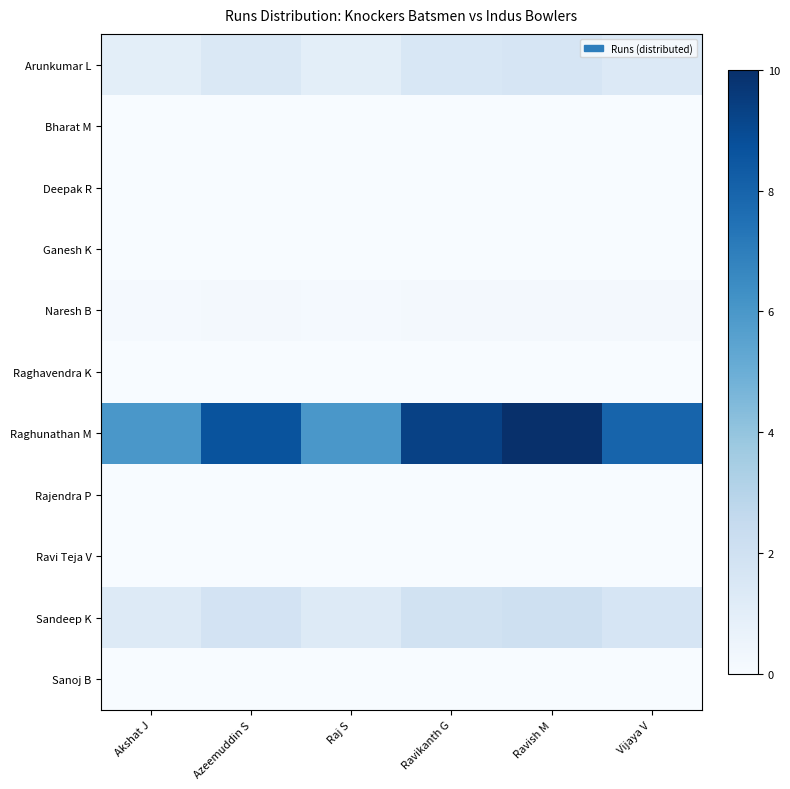

At which category is the sum across all series the highest?

Ravish M